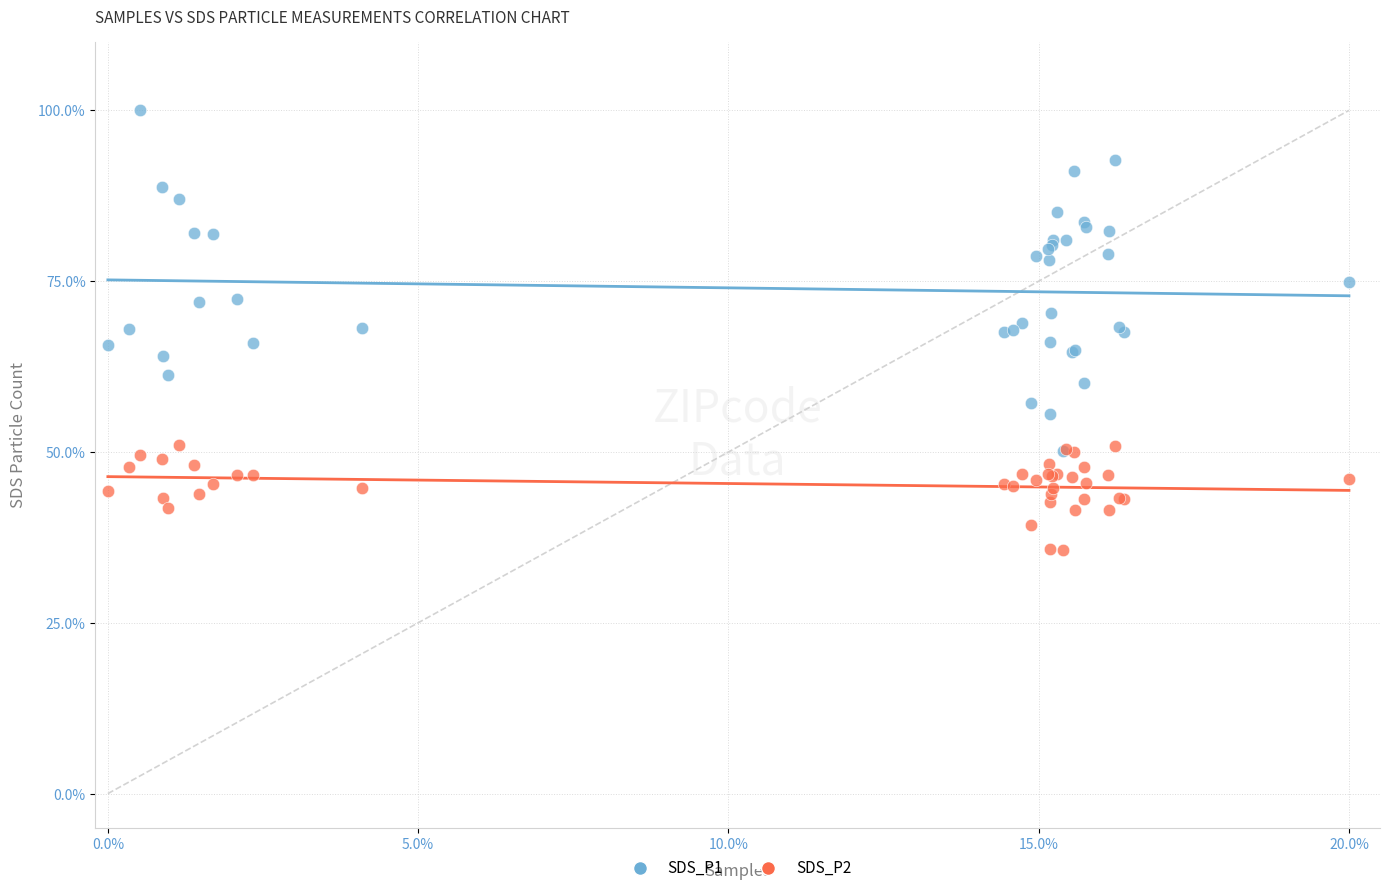

Which series contains the lowest Y value?

SDS_P2